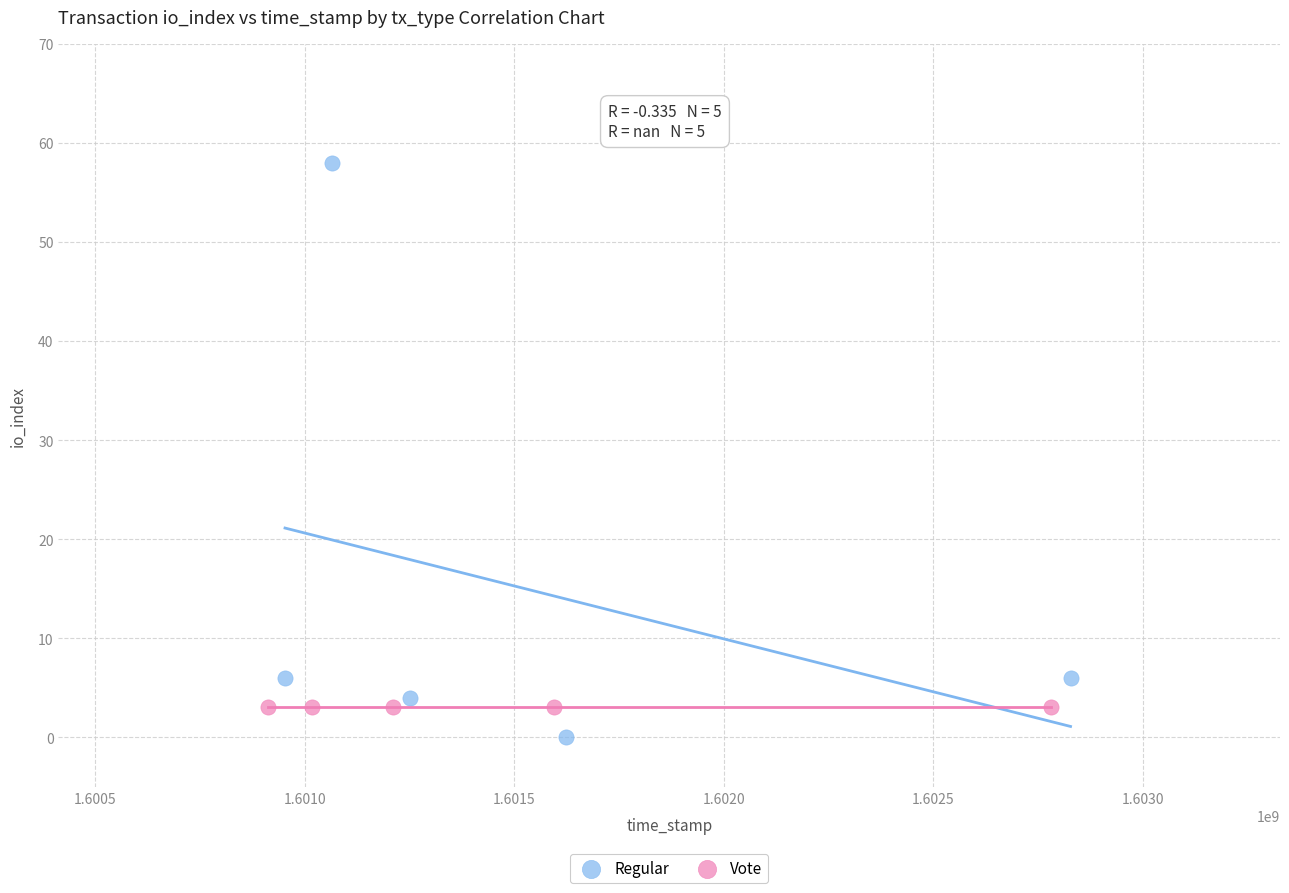

Which series reaches the maximum Y coordinate?

Regular